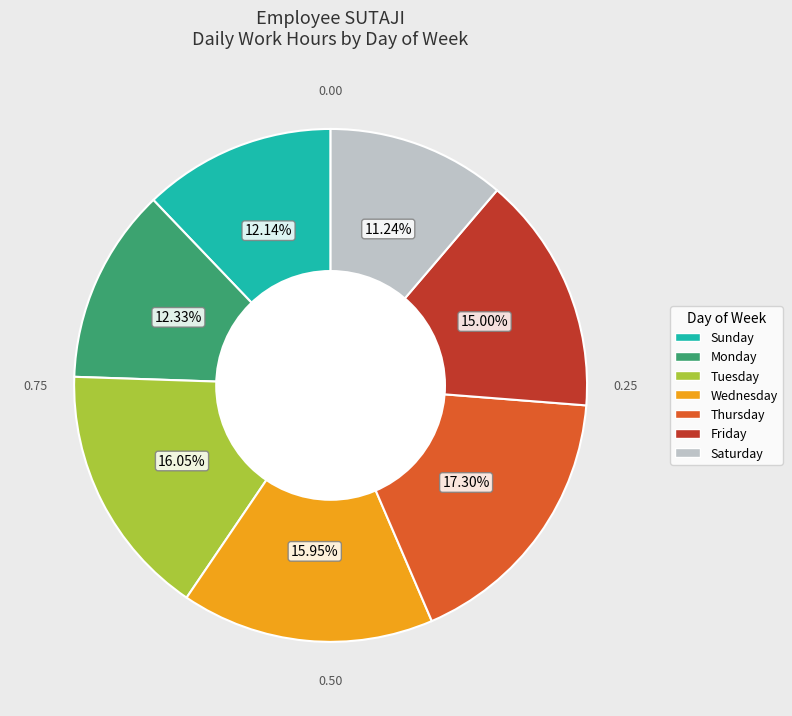

Which slice is the largest?

Thursday